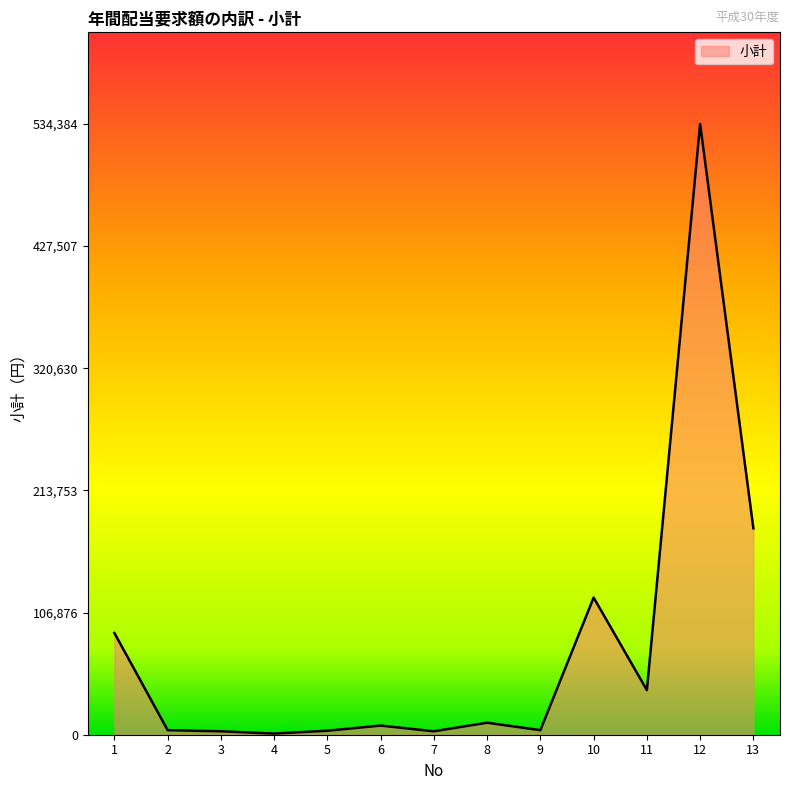

The chart shows a value of 3000 at 7. True or false?

True